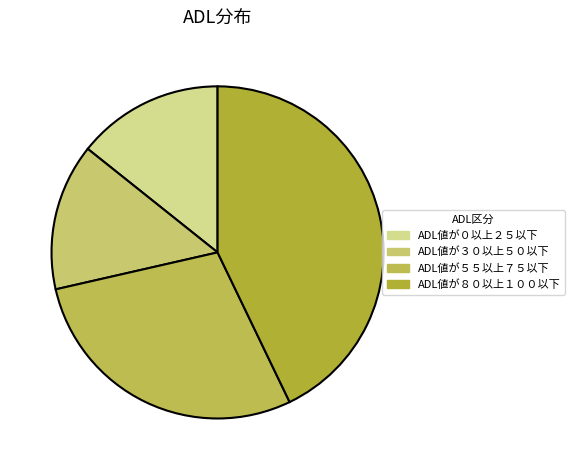

Is the sum of ADL値が０以上２５以下 and ADL値が５５以上７５以下 greater than half?

No